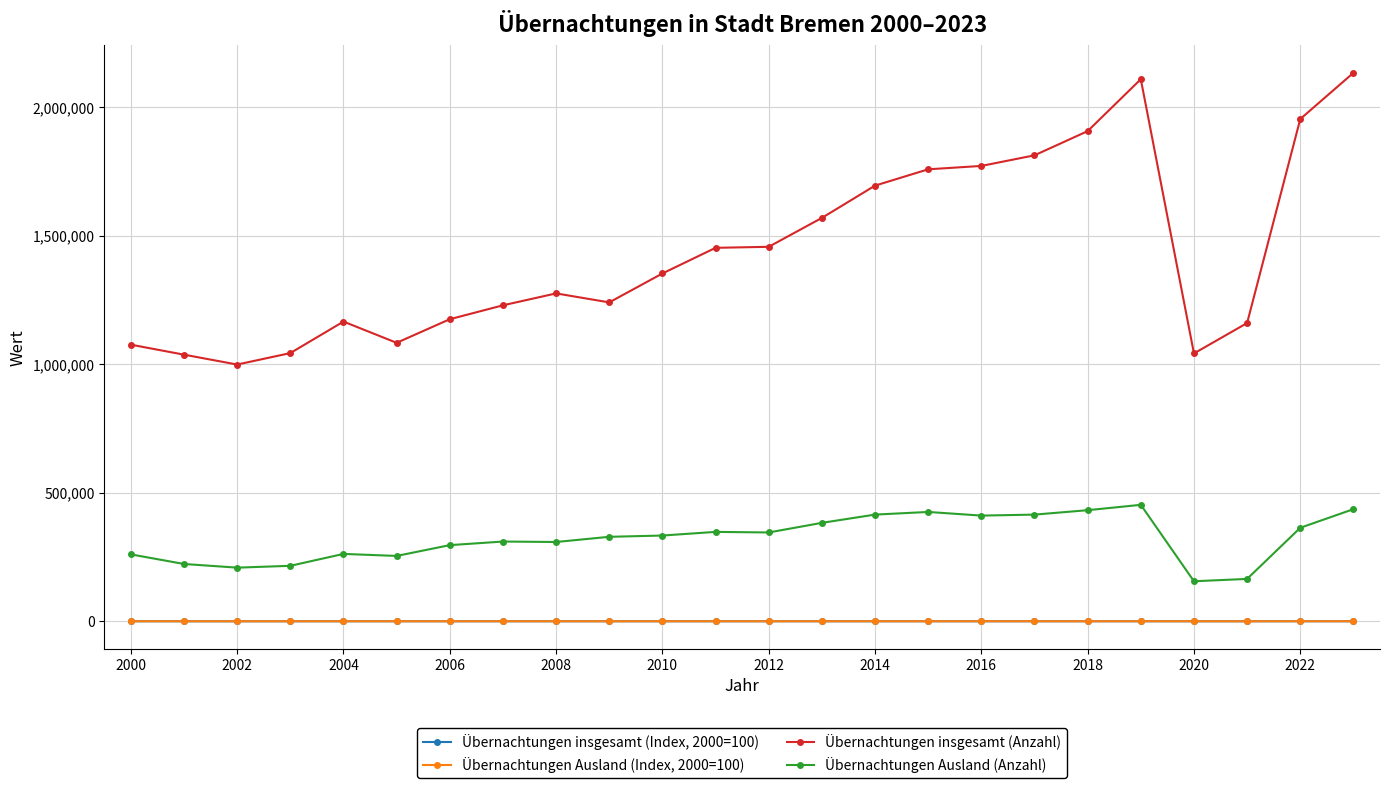

List the series in order of their peak value, highest first.

Übernachtungen insgesamt (Anzahl), Übernachtungen Ausland (Anzahl), Übernachtungen insgesamt (Index, 2000=100), Übernachtungen Ausland (Index, 2000=100)